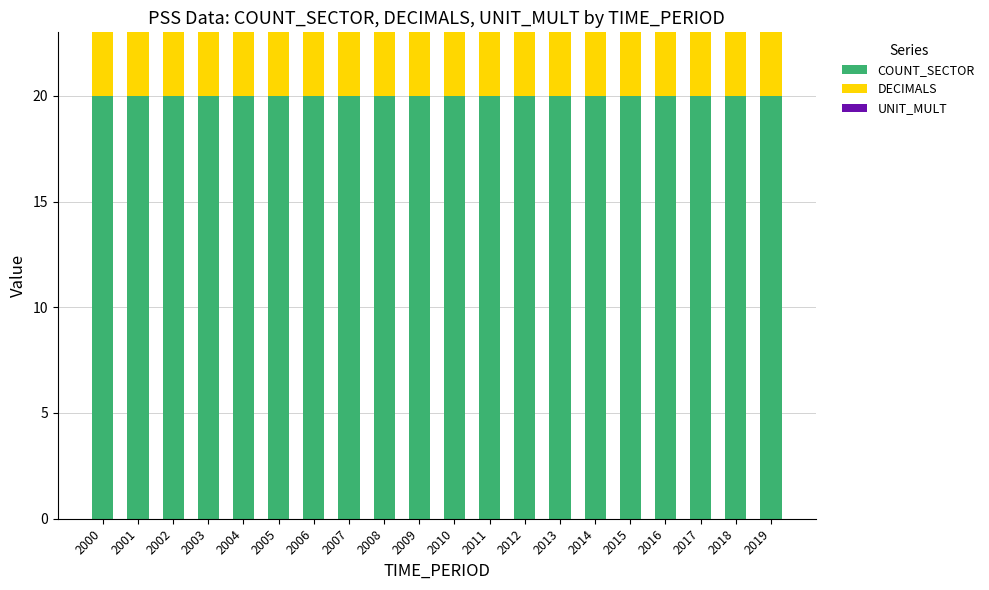

True or false: COUNT_SECTOR has a value of 30 at 2004.

False